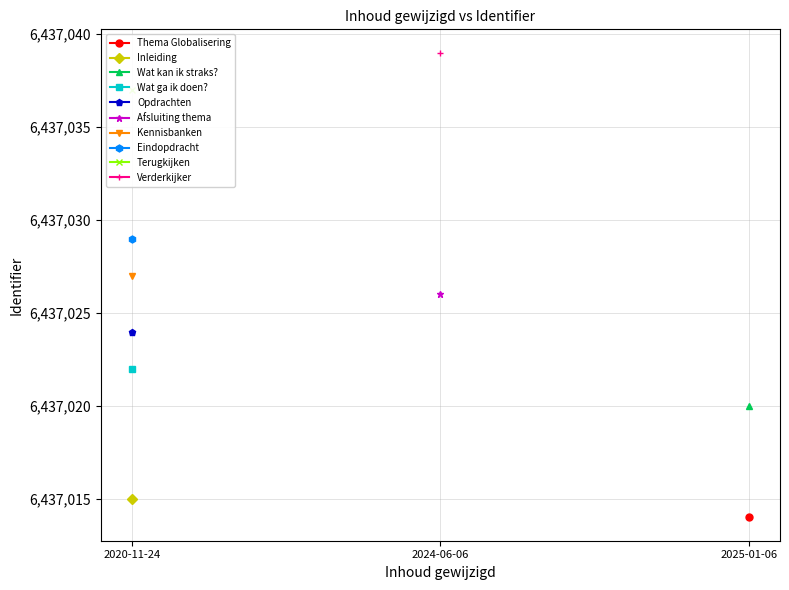

At which label is the value closest to 6437026?

2024-06-06